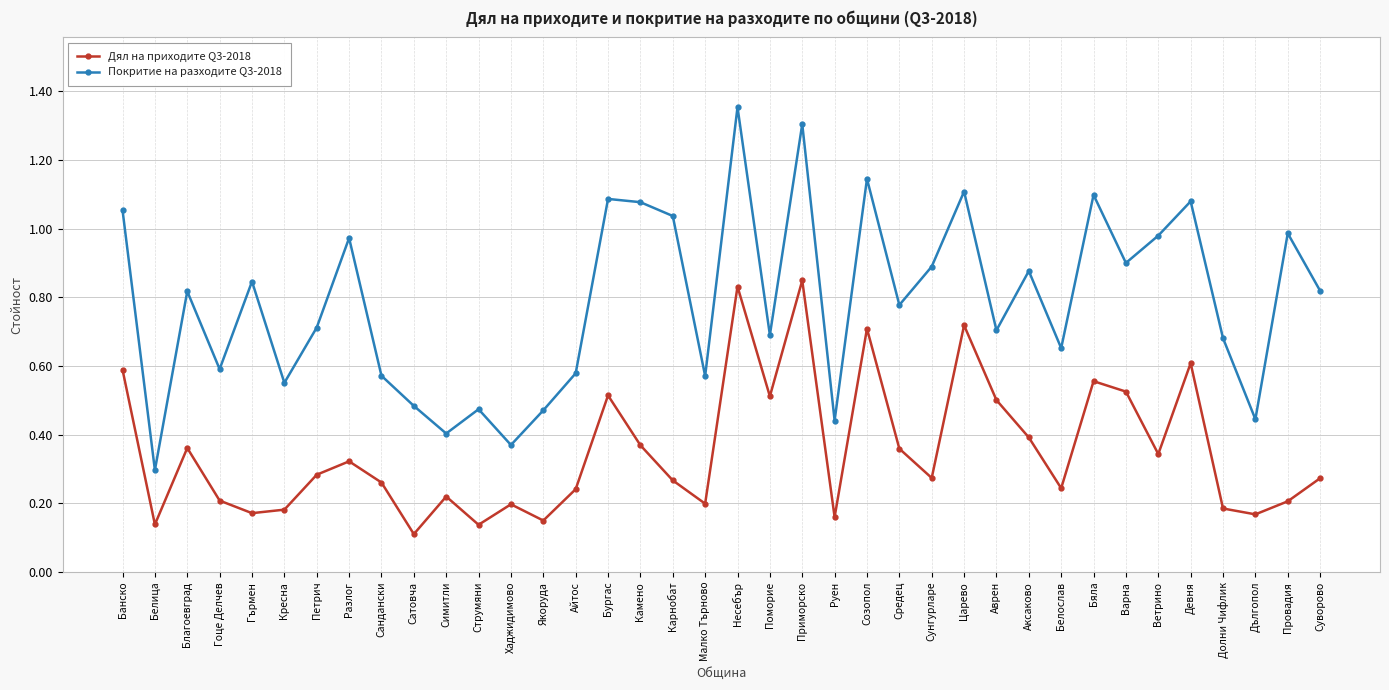

How many lines are shown in the chart?

2